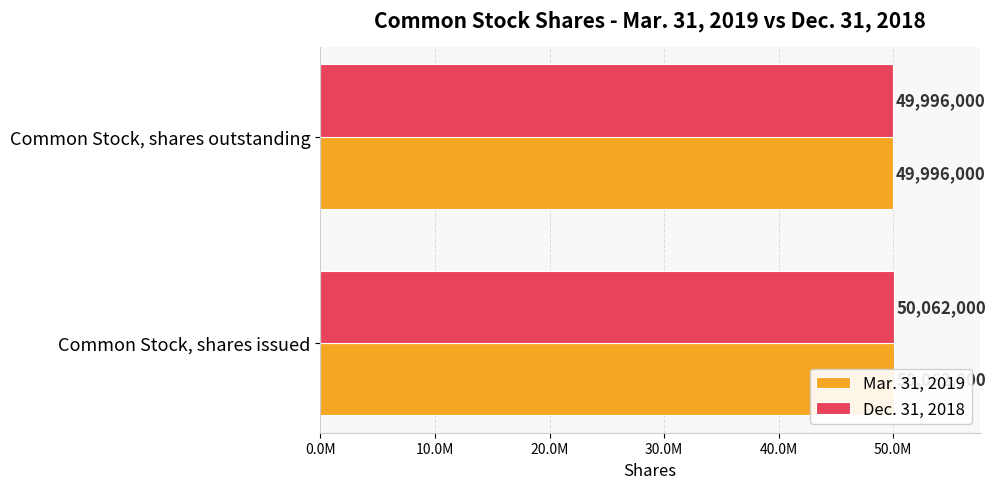

What is the sum of all Mar. 31, 2019 values?

100058000